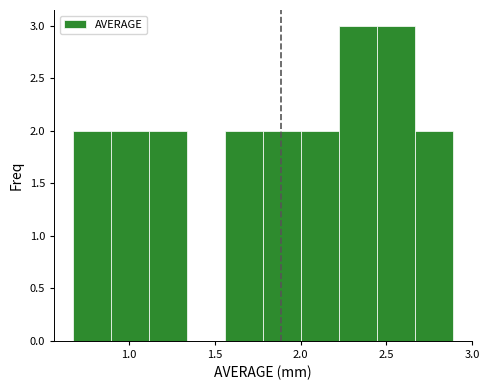

Reading left to right, transcribe this chart: for each bar, give the range it covers on the x-axis and its height. Neither the bar edges nor the heights are printed on the chart, so give them approximately, as read against the axes.

0.70 to 0.90: 2
0.90 to 1.10: 2
1.10 to 1.35: 2
1.35 to 1.55: 0
1.55 to 1.80: 2
1.80 to 2.00: 2
2.00 to 2.25: 2
2.25 to 2.45: 3
2.45 to 2.65: 3
2.65 to 2.90: 2